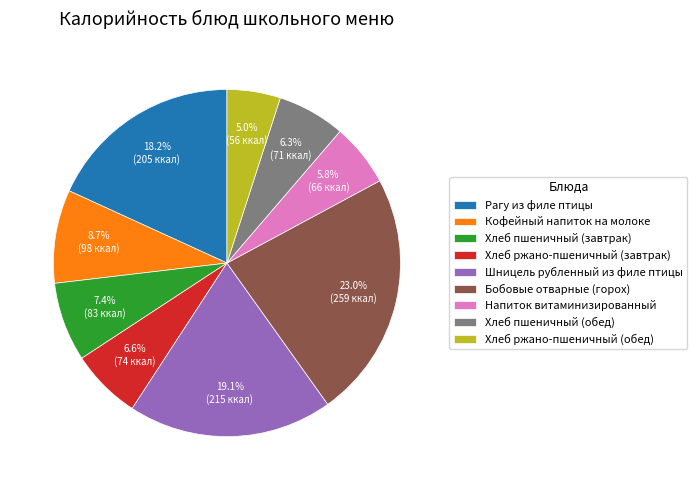

To the nearest percent, what portion does Рагу из филе птицы represent?

18%